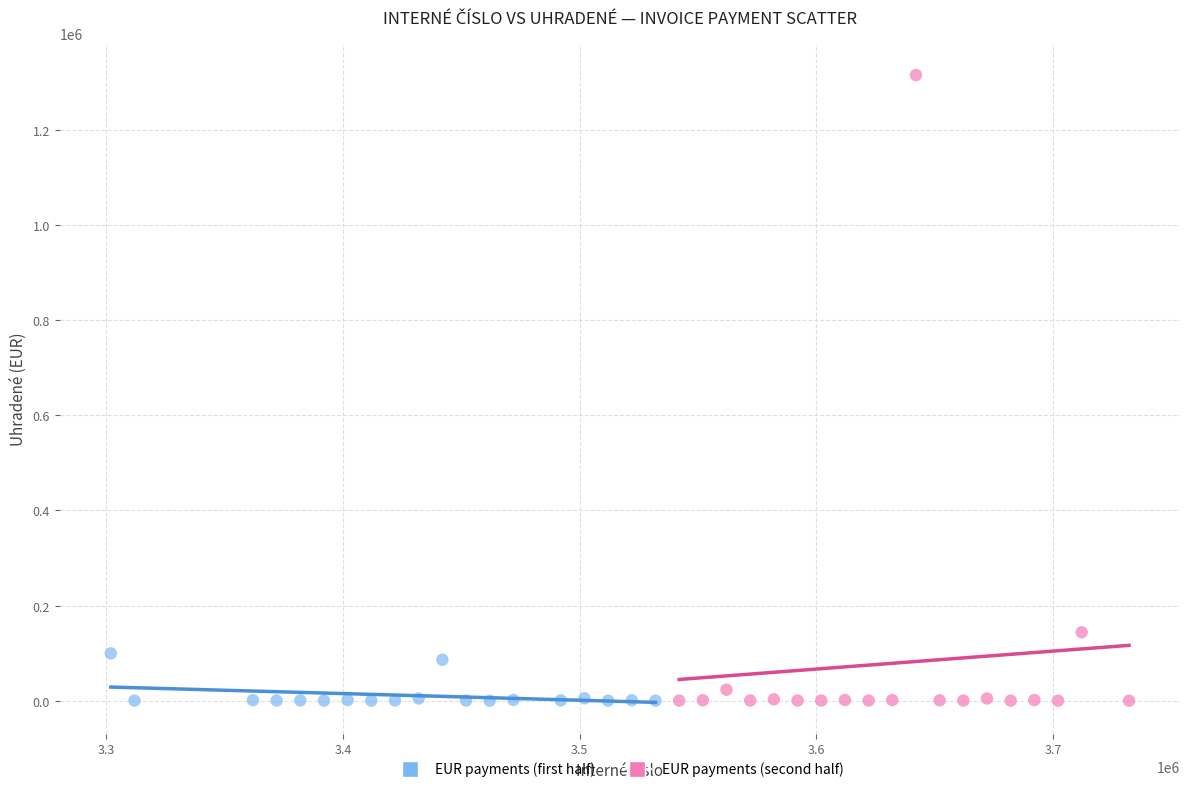

Which series has the largest Y range (max minus min)?

EUR payments (second half)